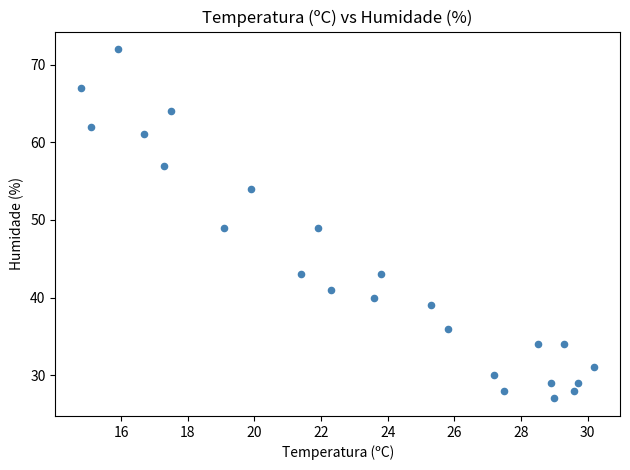

What is the range of Y values (max minus min)?

45